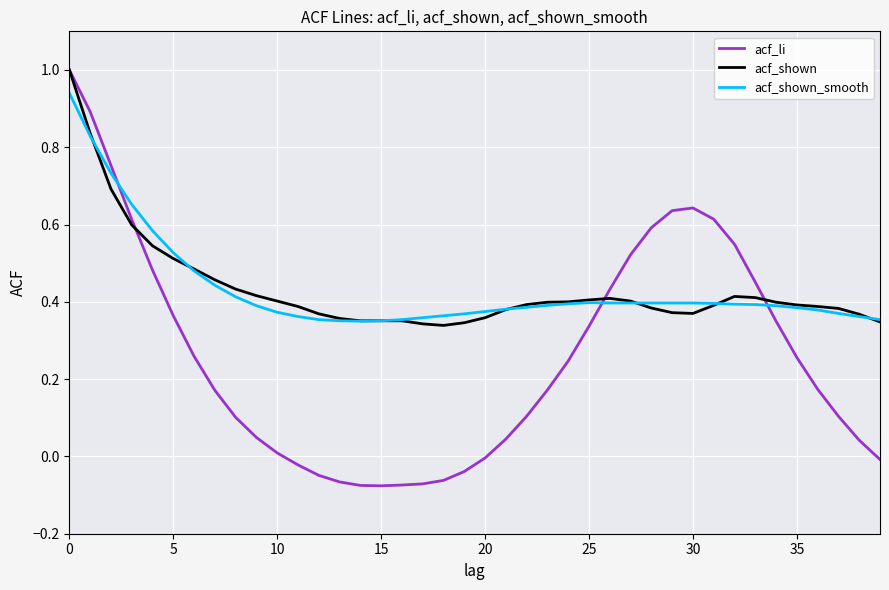

Which series has the largest range (max minus min)?

acf_li